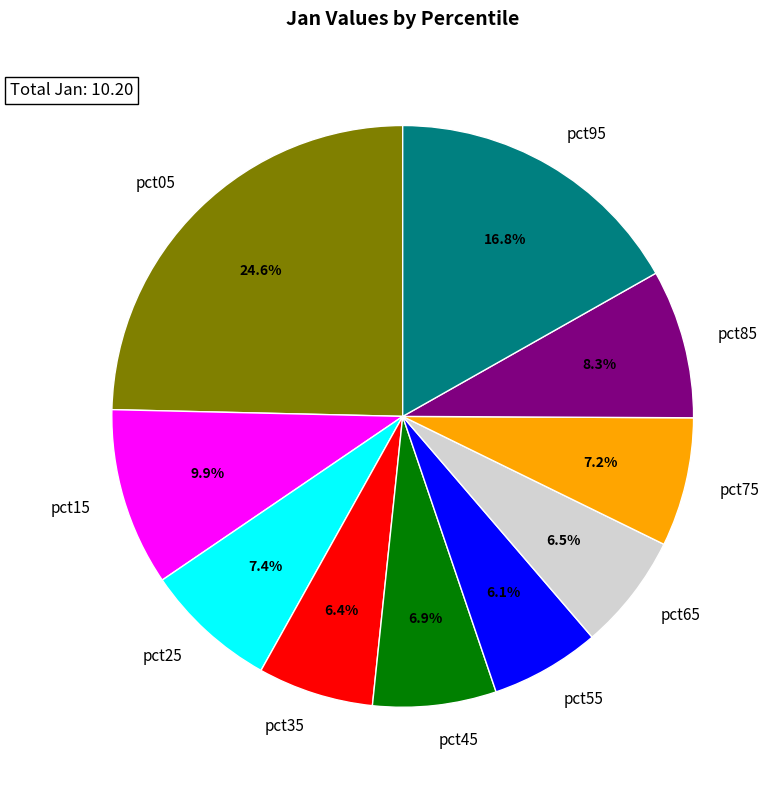

True or false: pct55 accounts for 17% of the total.

False